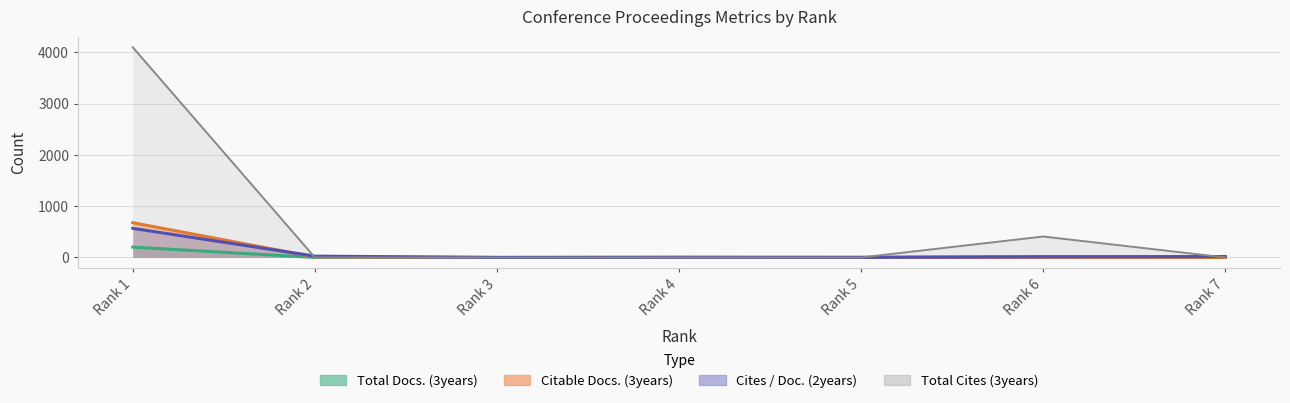

After their last crossing, which series has the higher values: Citable Docs. (3years) or Total Cites (3years)?

Citable Docs. (3years)